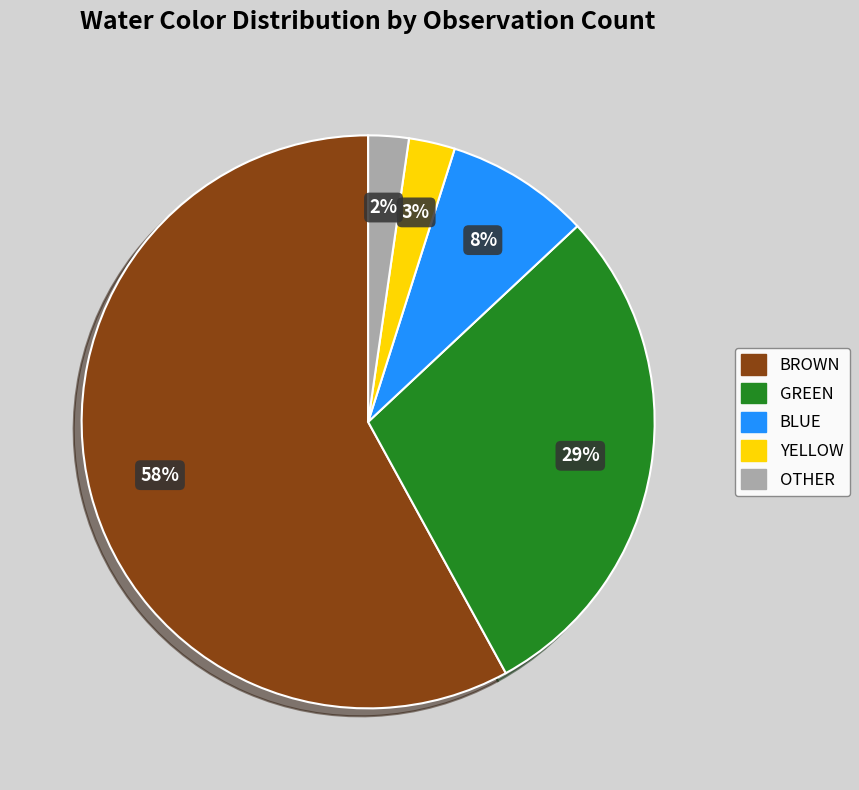

How many segments does this pie chart have?

5